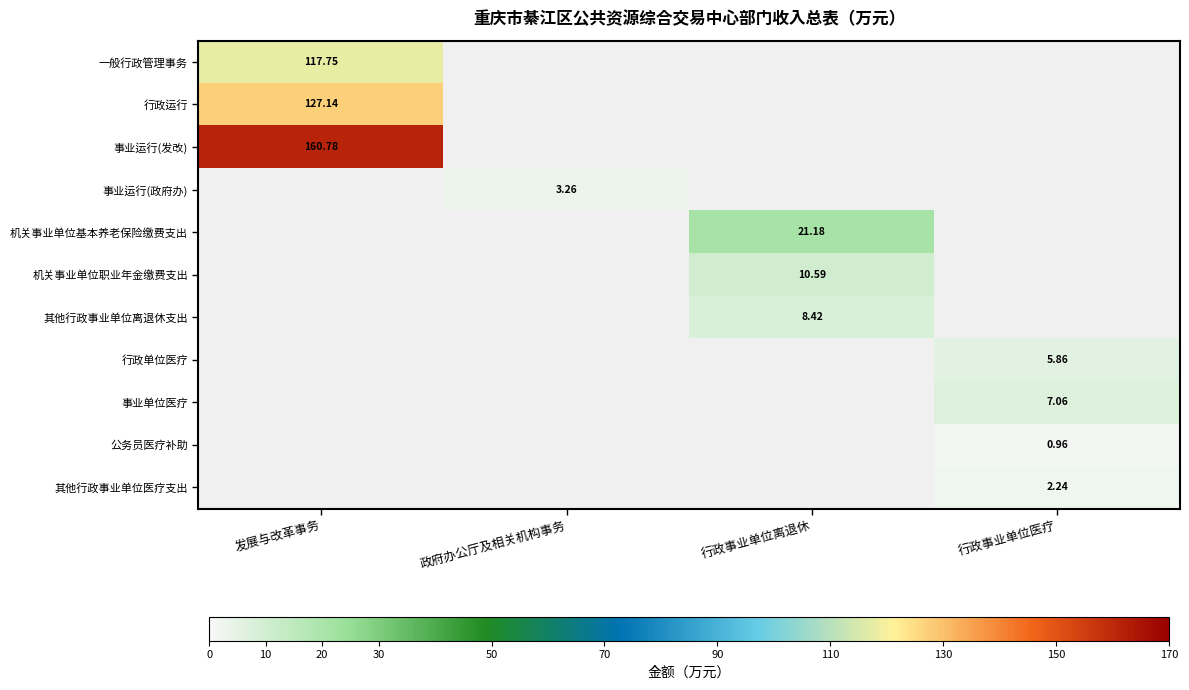

How many distinct data groups are displayed?

11